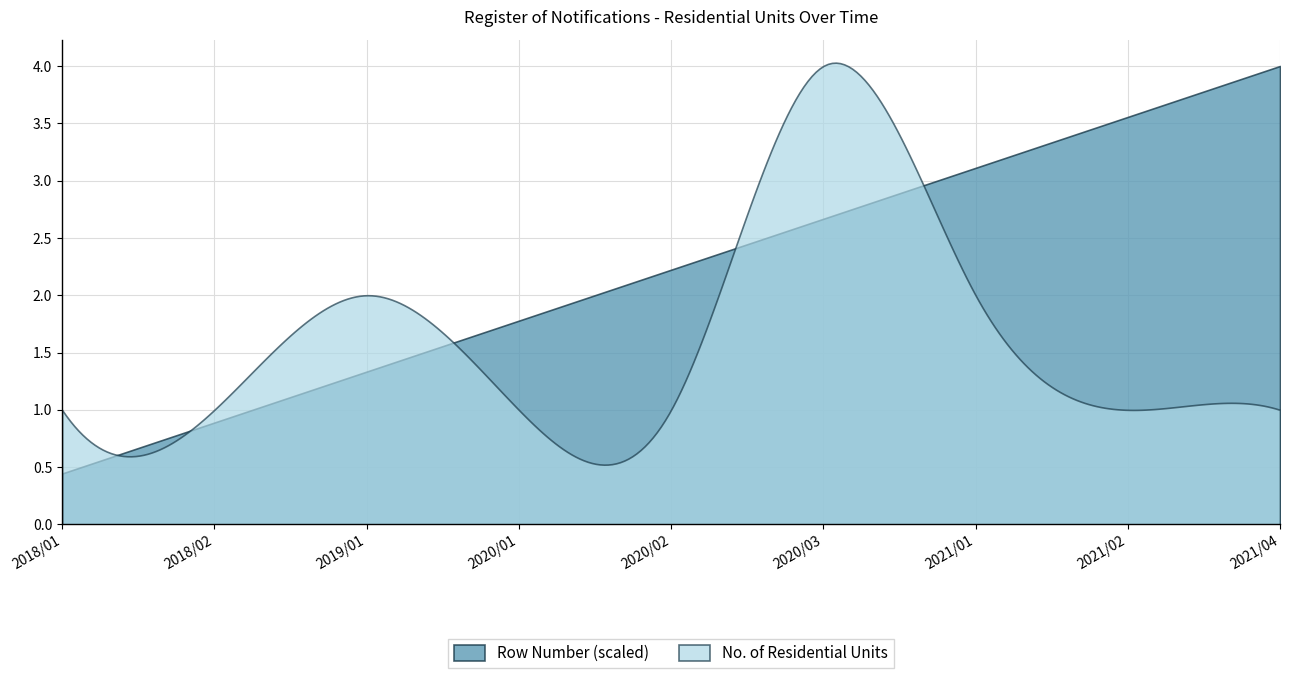

What is the difference between the maximum and minimum values in the No. of Residential Units series?

3